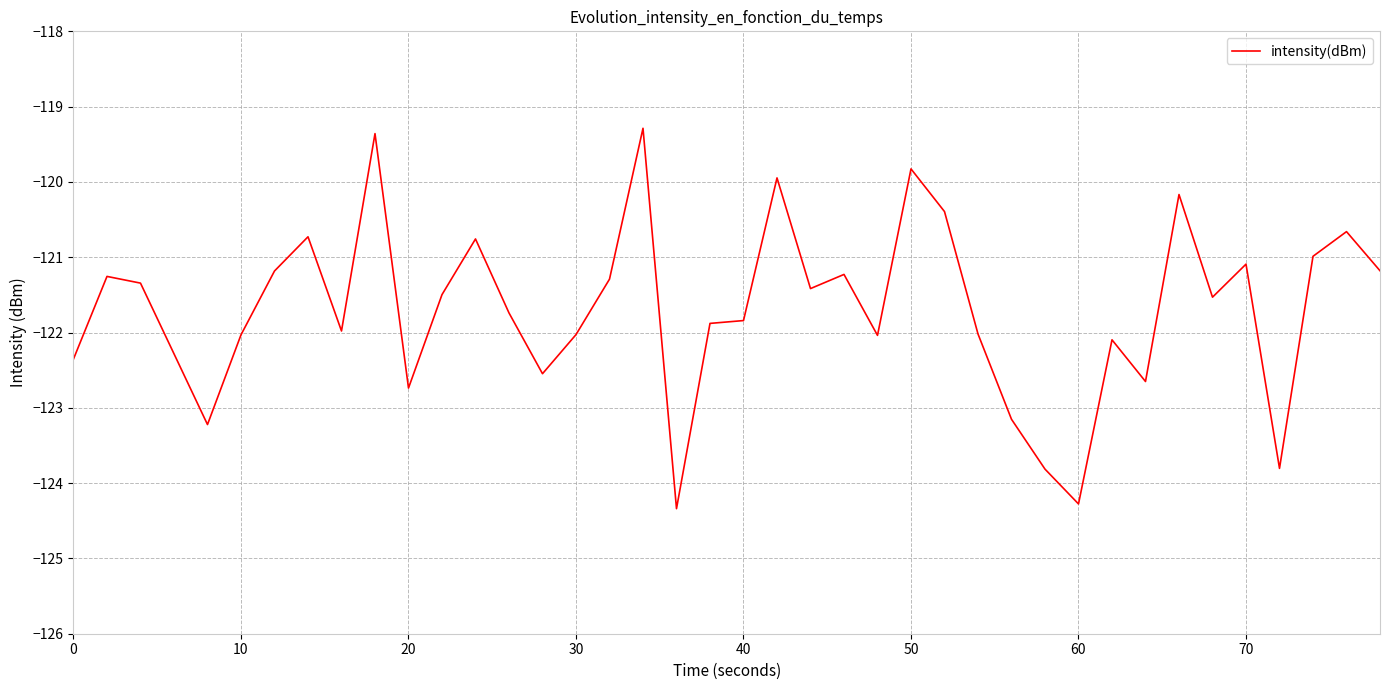

What is the maximum value shown in the chart?

-119.3